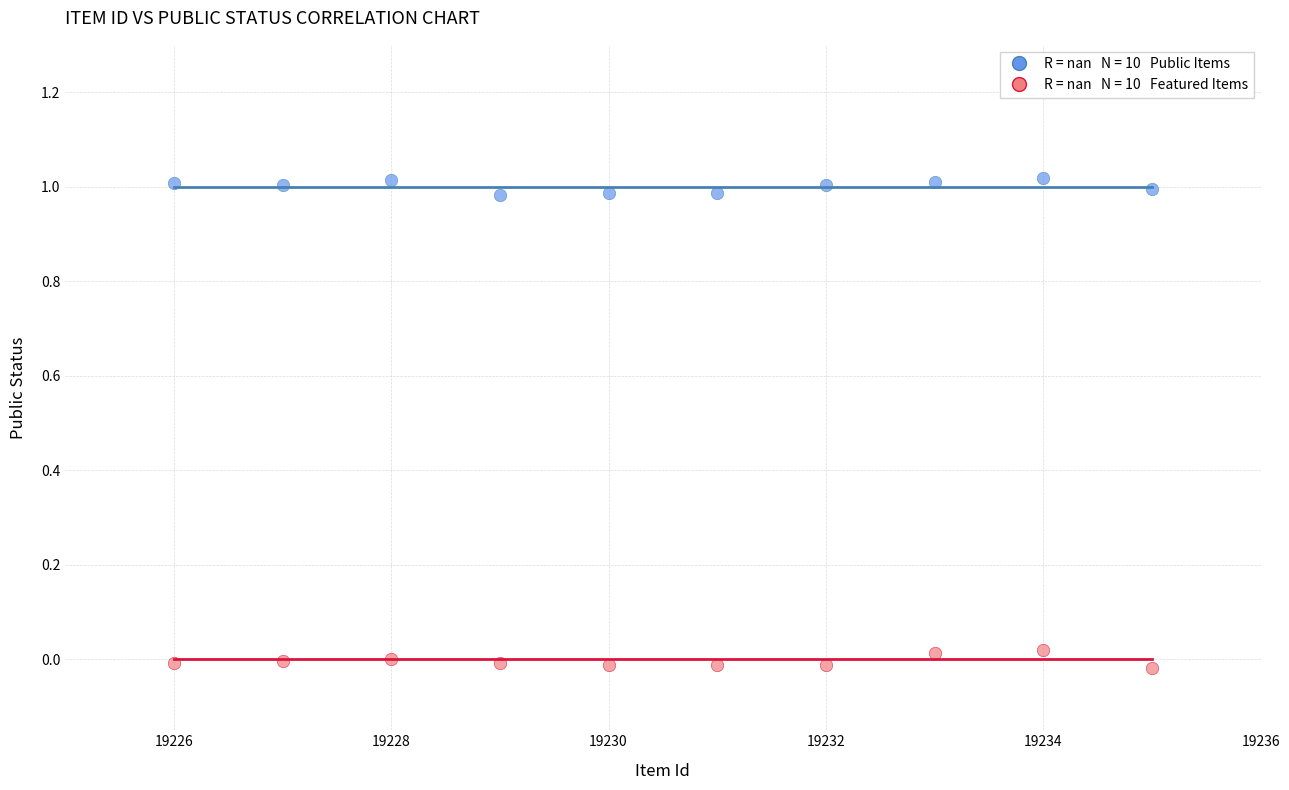

Across all data points, what is the range of X values (max minus min)?

9.0